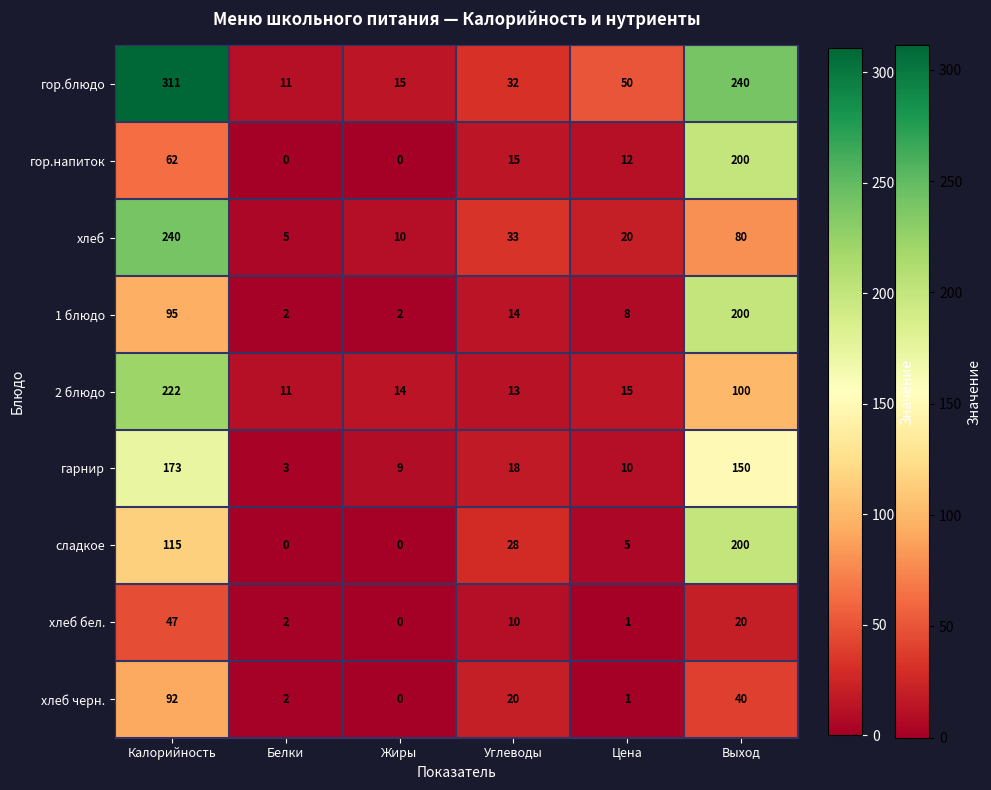

What is the minimum value for 2 блюдо?

11